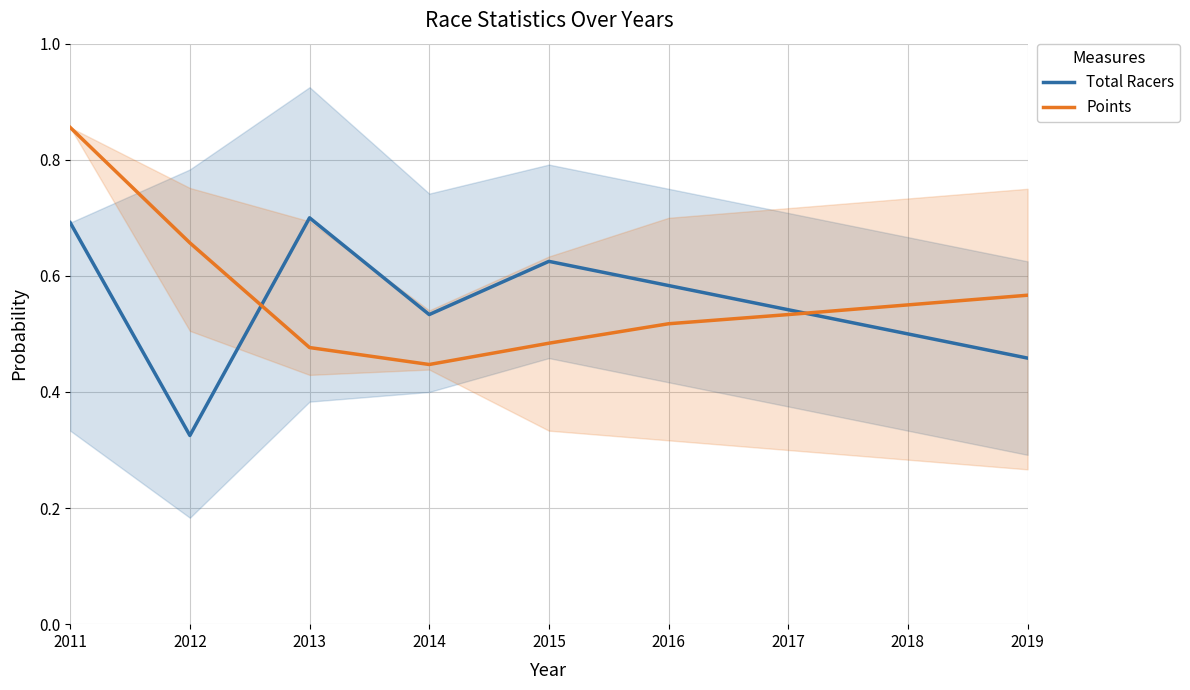

Read the Total Racers value at 2018.

0.5